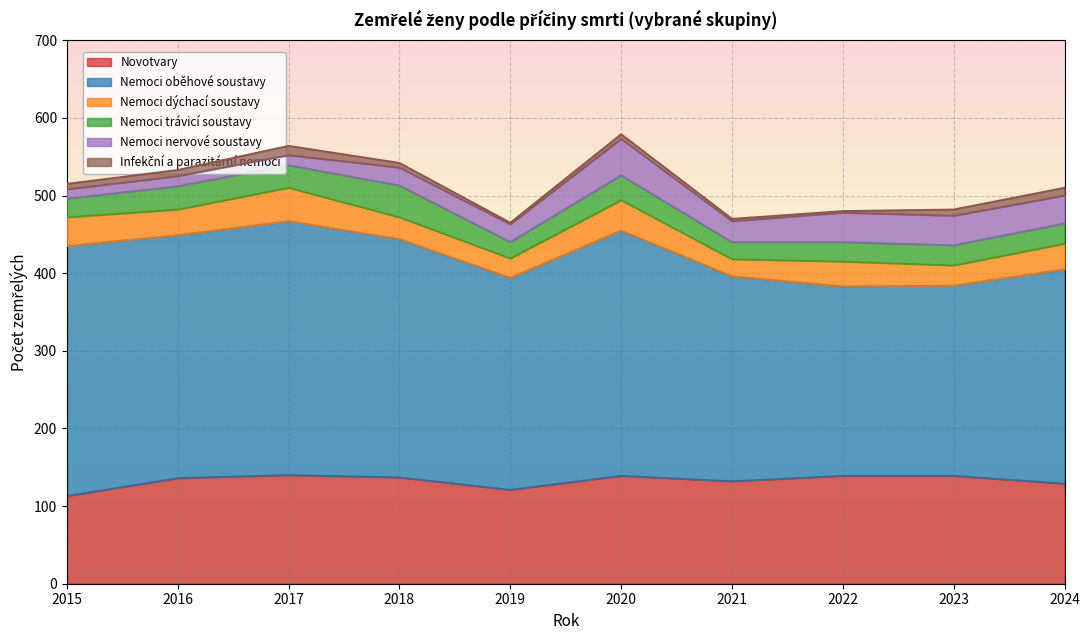

How many times do Nemoci nervové soustavy and Nemoci dýchací soustavy cross each other?

1